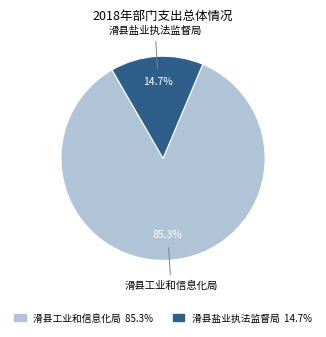

To the nearest percent, what portion does 滑县工业和信息化局 represent?

85%